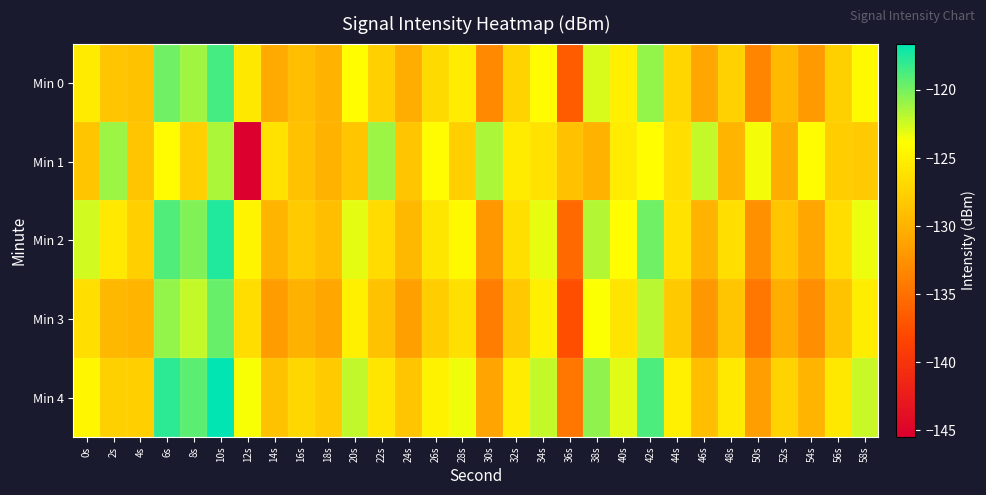

What is the difference between the highest and lowest values at 56s?

3.0